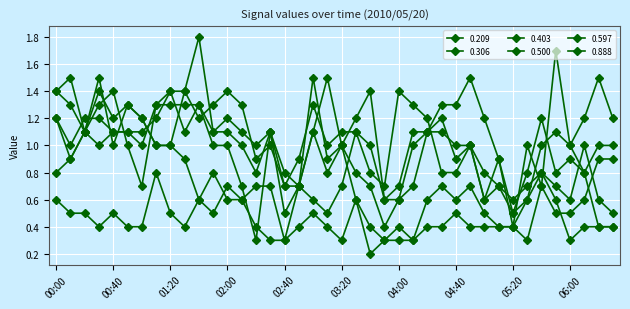

Does the chart have visible grid lines?

Yes